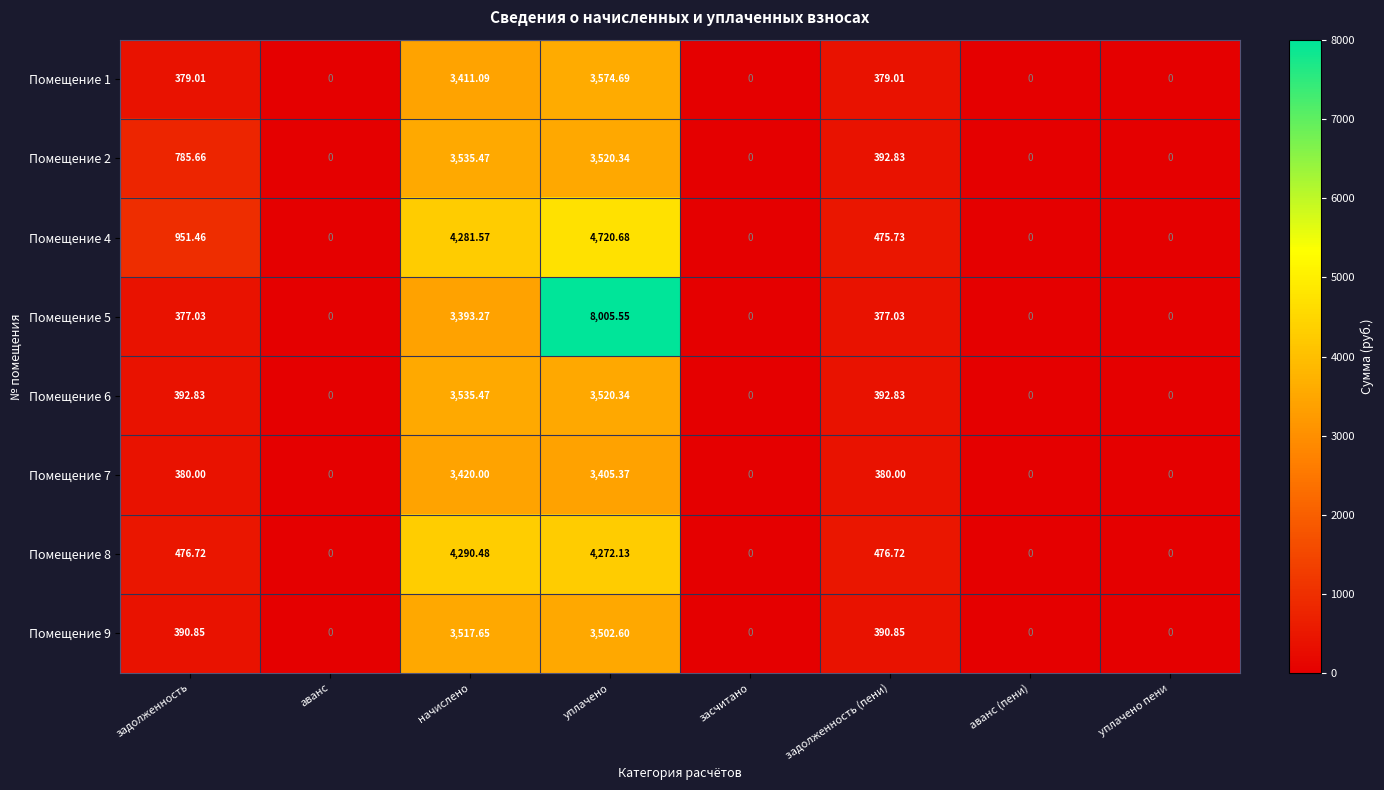

At which label does Помещение 9 first exceed 390?

задолженность